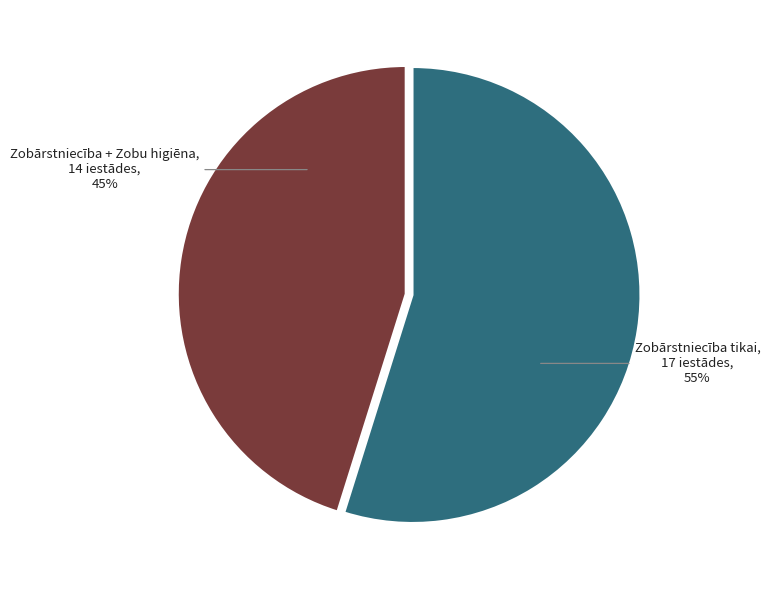

Which category has the smallest portion of the pie?

Zobārstniecība + Zobu higiēna